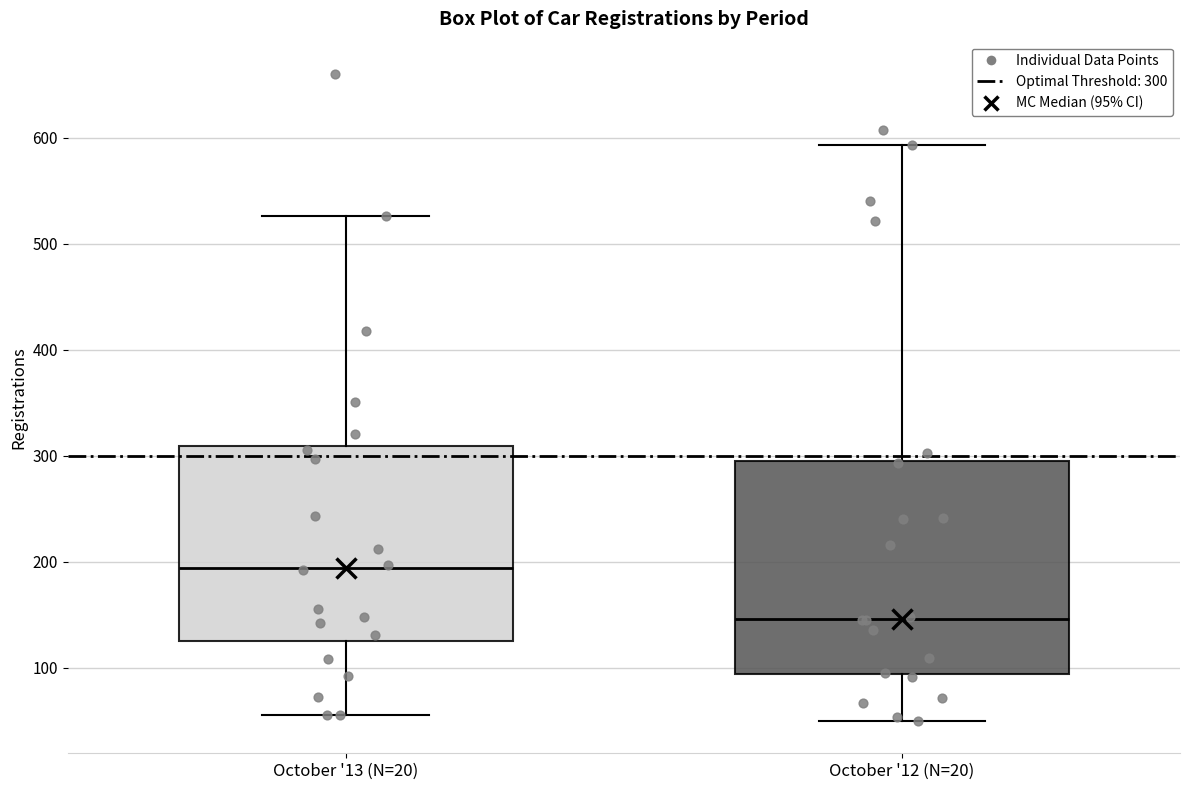

Which box is the tallest, from its lower edge to its upper edge?

October '12 (N=20)